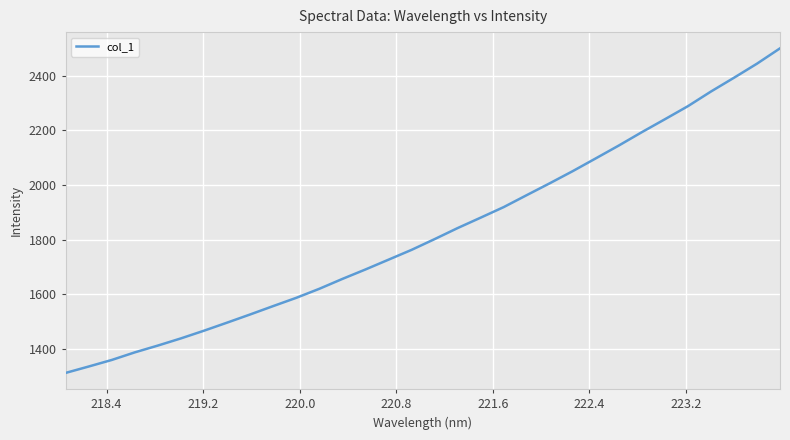

What is the difference between the maximum and minimum values?

1188.3